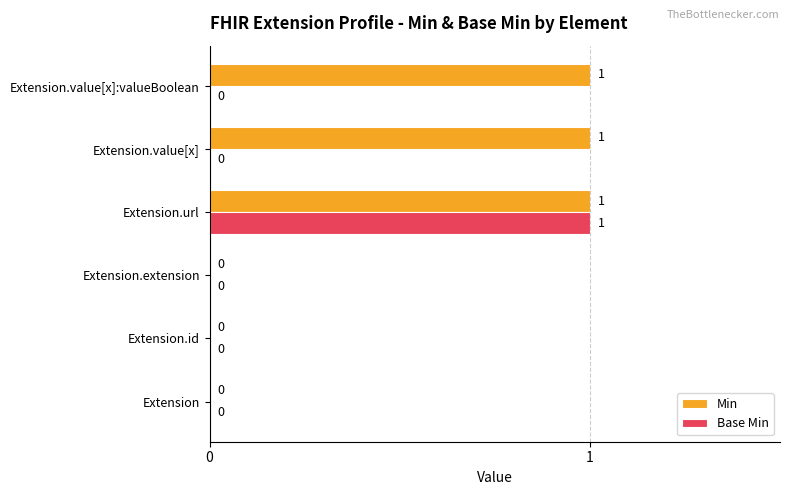

Which series changed the most between Extension.extension and Extension.value[x]?

Min